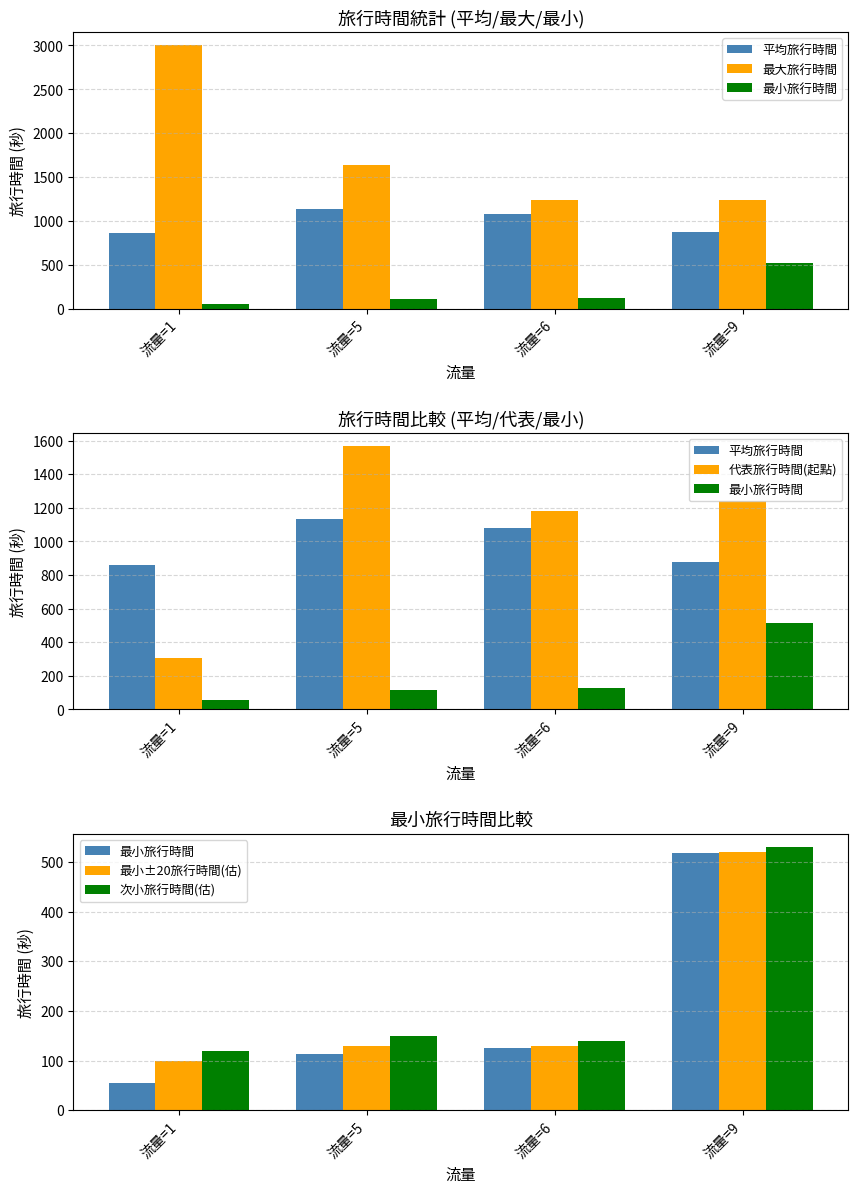

Is it true that 平均旅行時間 equals 1080 at 流量=6?

True